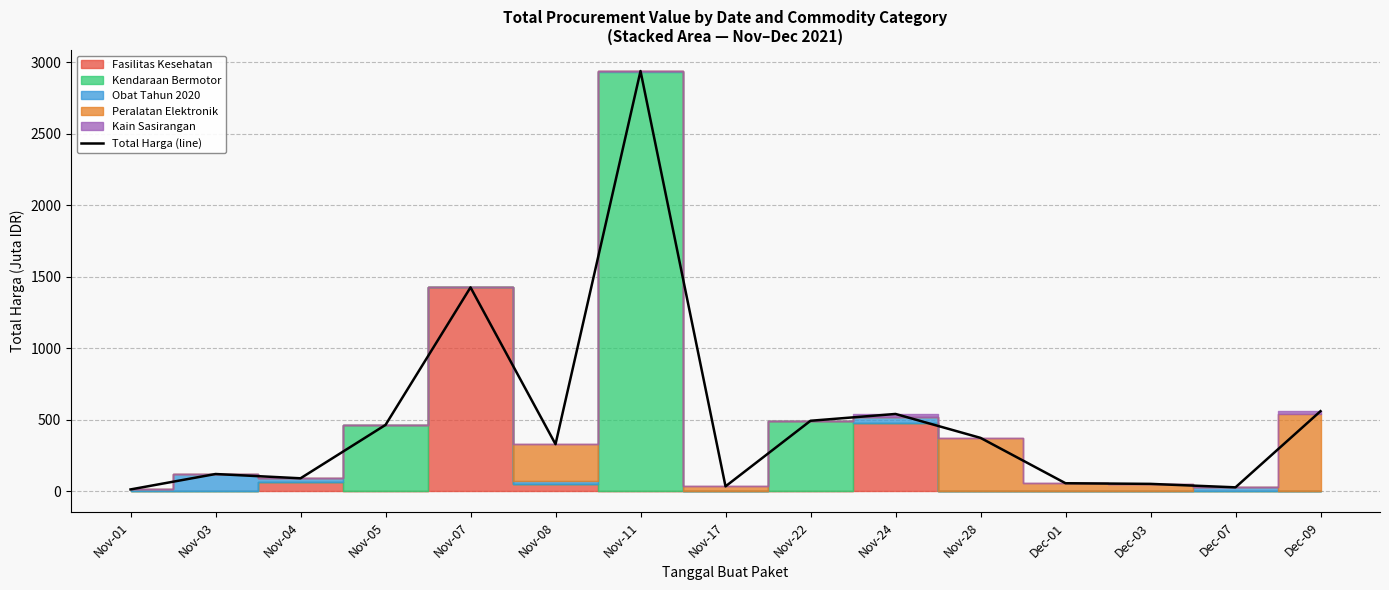

True or false: the data shows 96.0 at Dec-01.

False